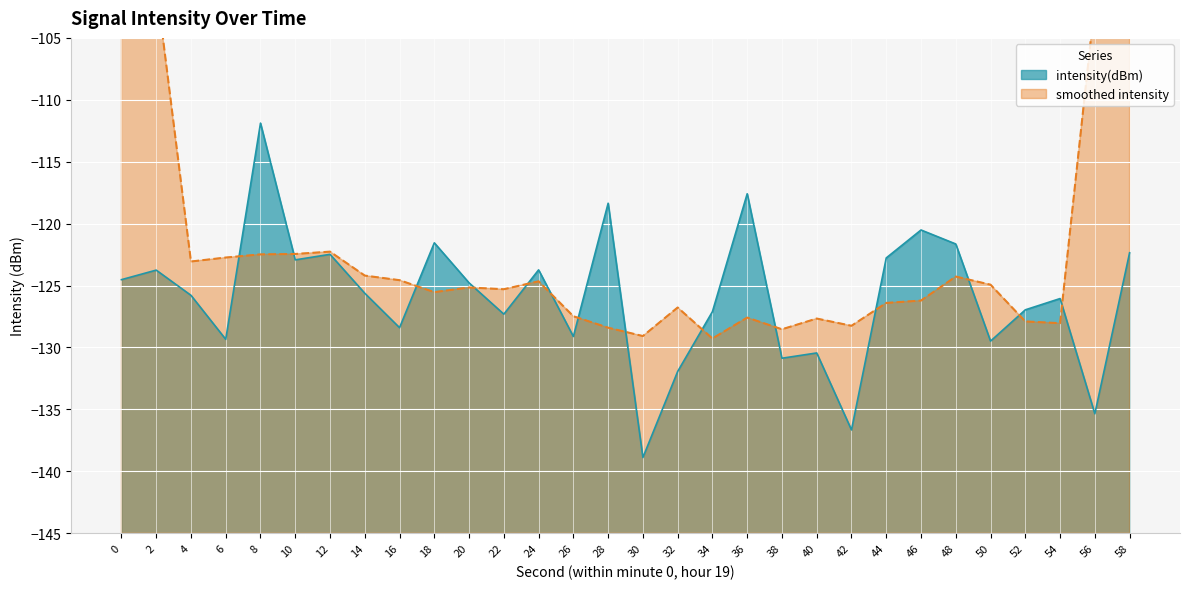

What is the maximum value for intensity(dBm)?

-111.9